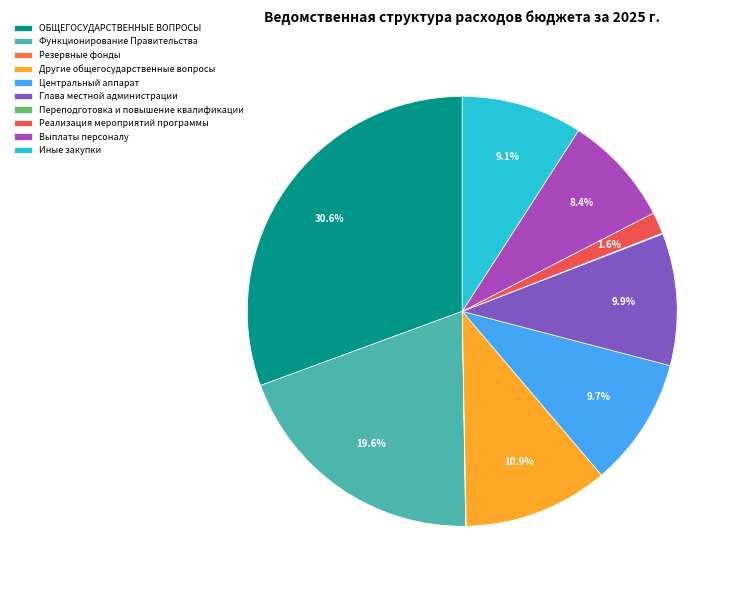

Is Выплаты персоналу the majority of the pie?

No